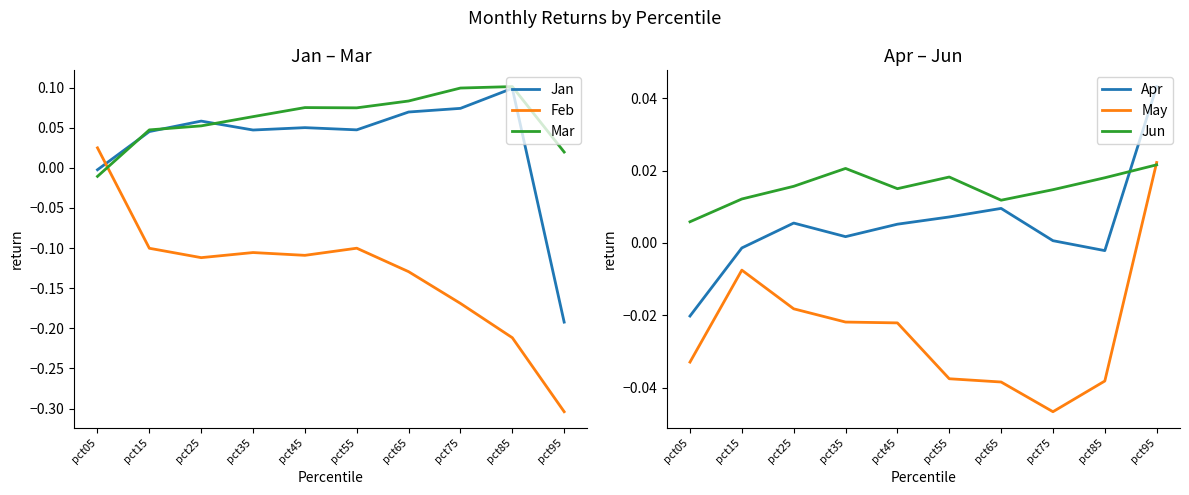

At which label is Jan closest to 0?

pct05